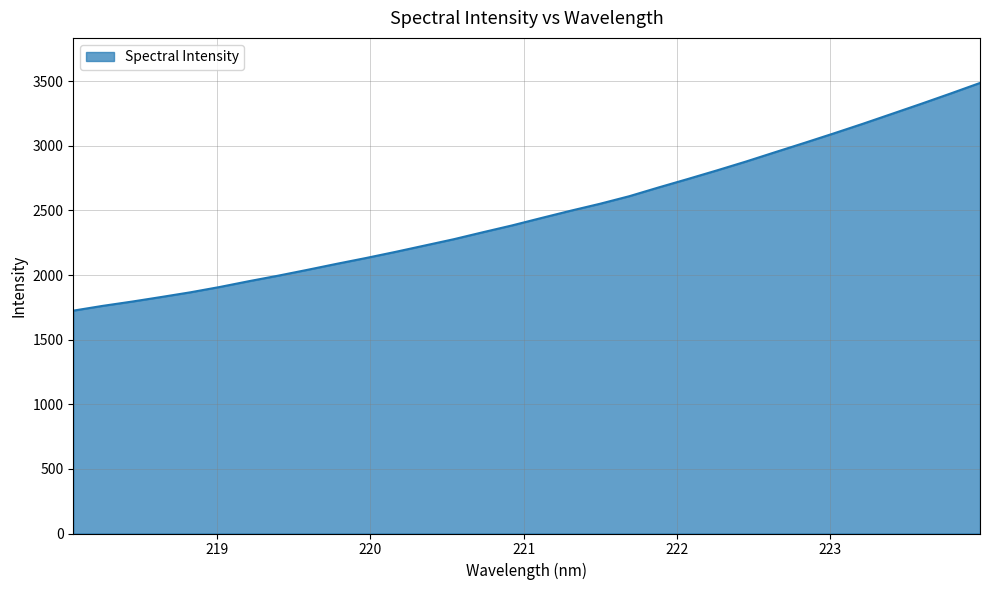

What is the greatest value displayed?

3486.1